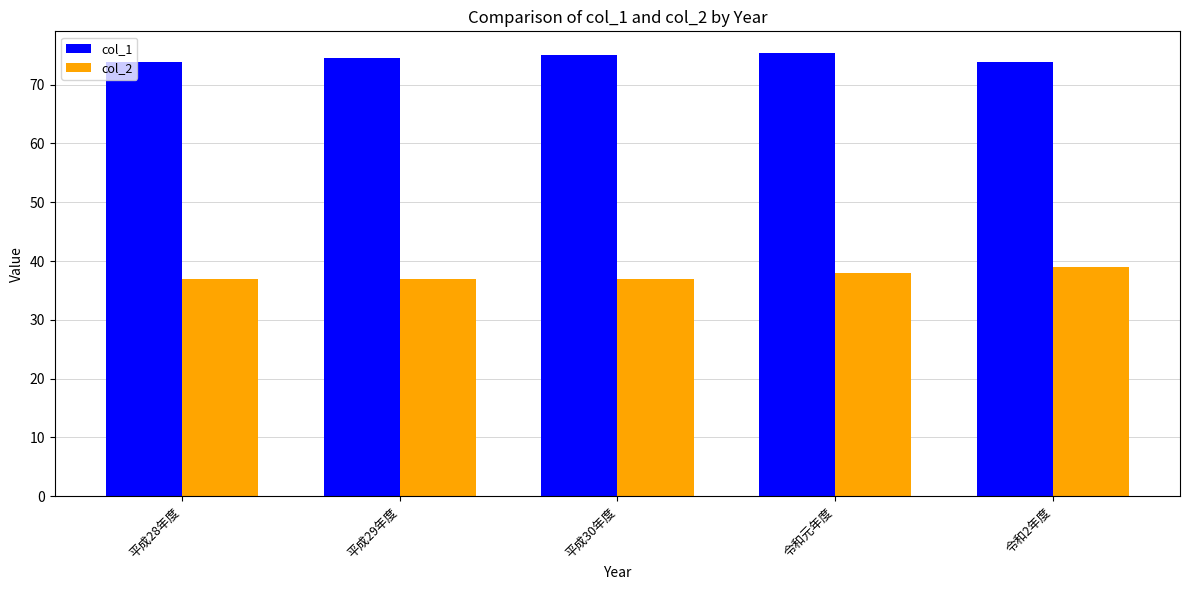

At how many categories does at least one series exceed 54?

5